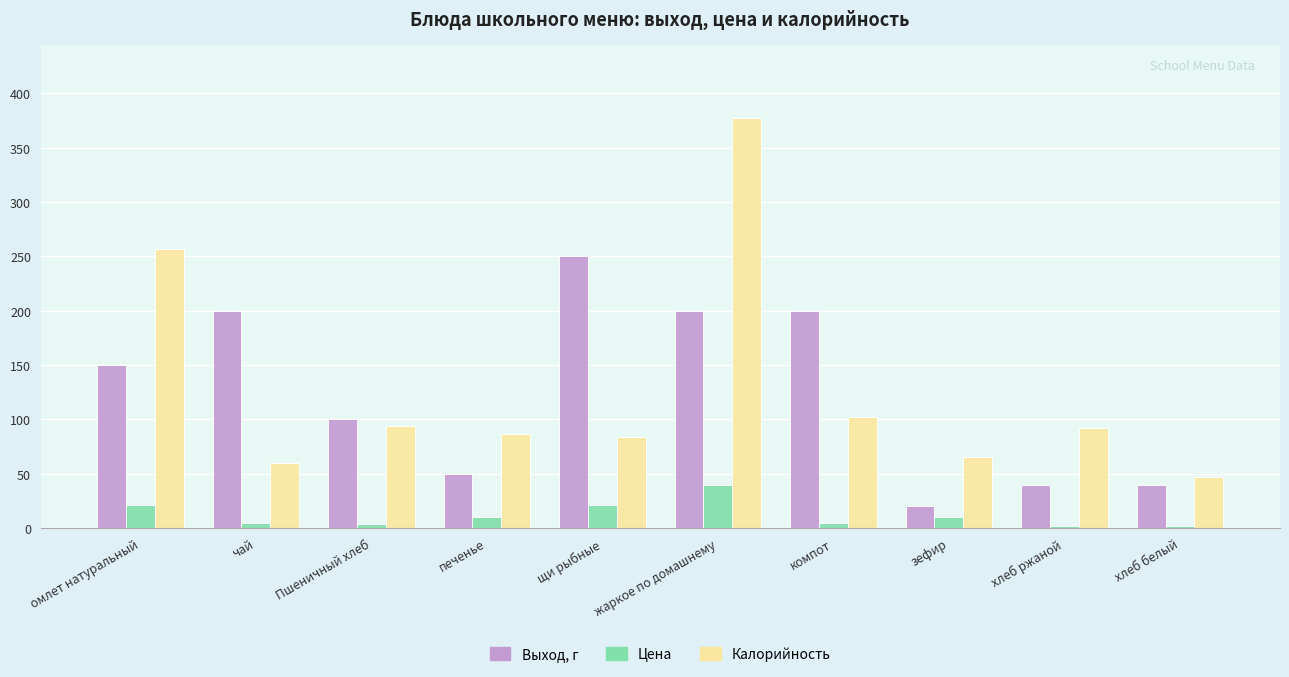

True or false: Выход, г has a value of 83 at печенье.

False